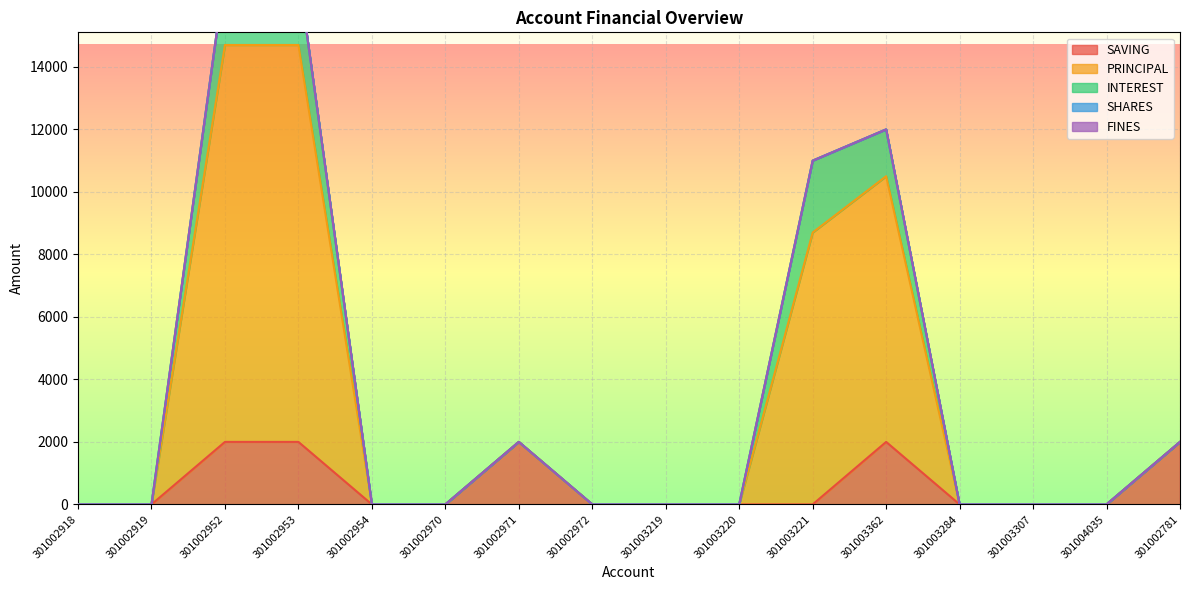

True or false: SAVING has a value of 794 at 301003307.

False